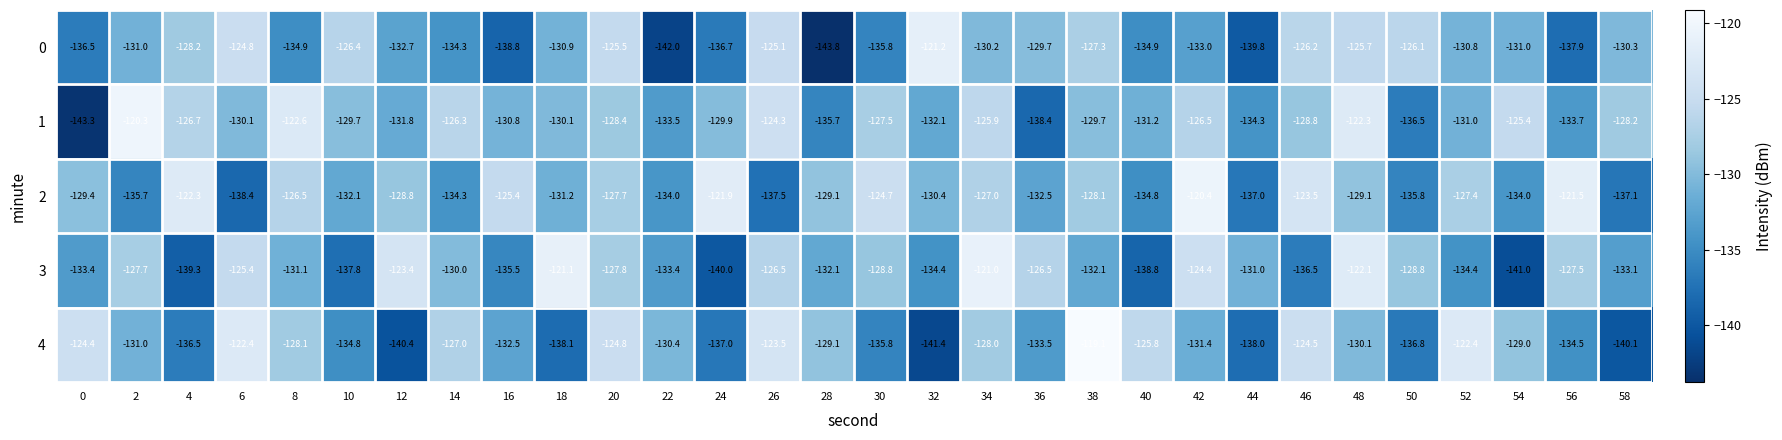

Between 40 and 44, which series saw the biggest shift?

4